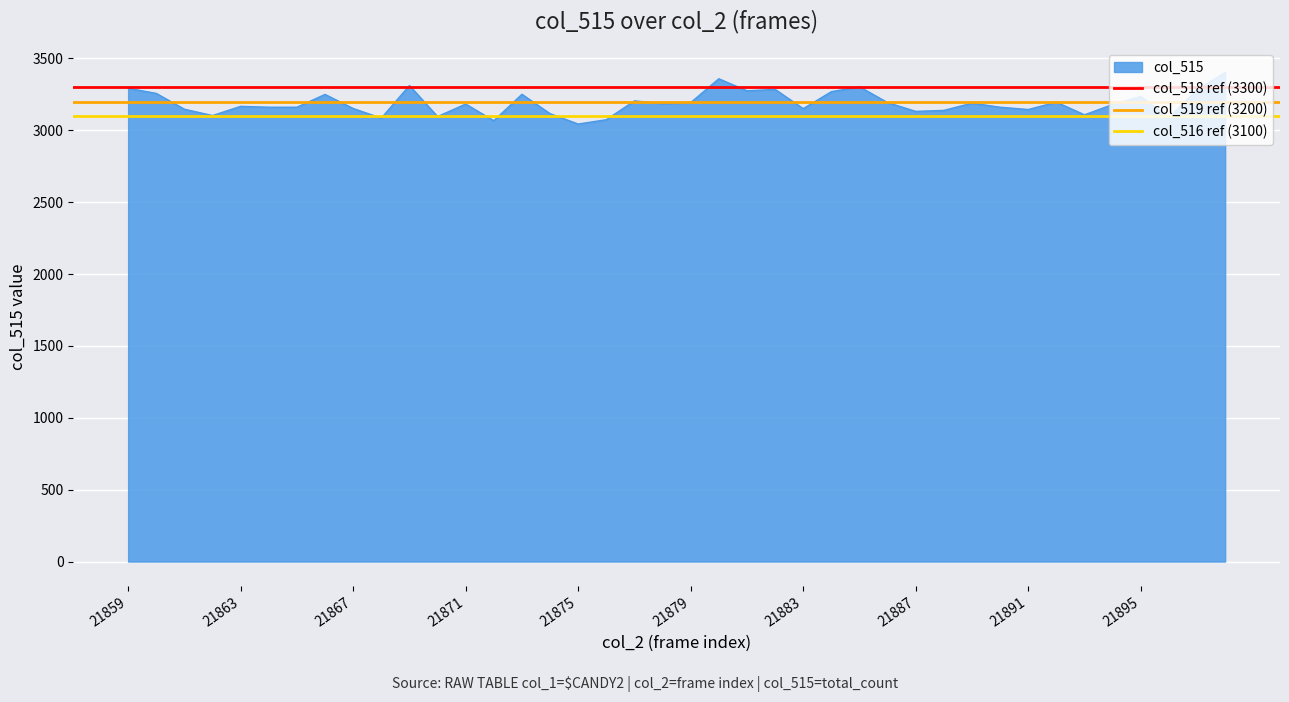

Is the value of col_519 ref (3200) at 21863 greater than the value of col_516 ref (3100) at 21863?

Yes